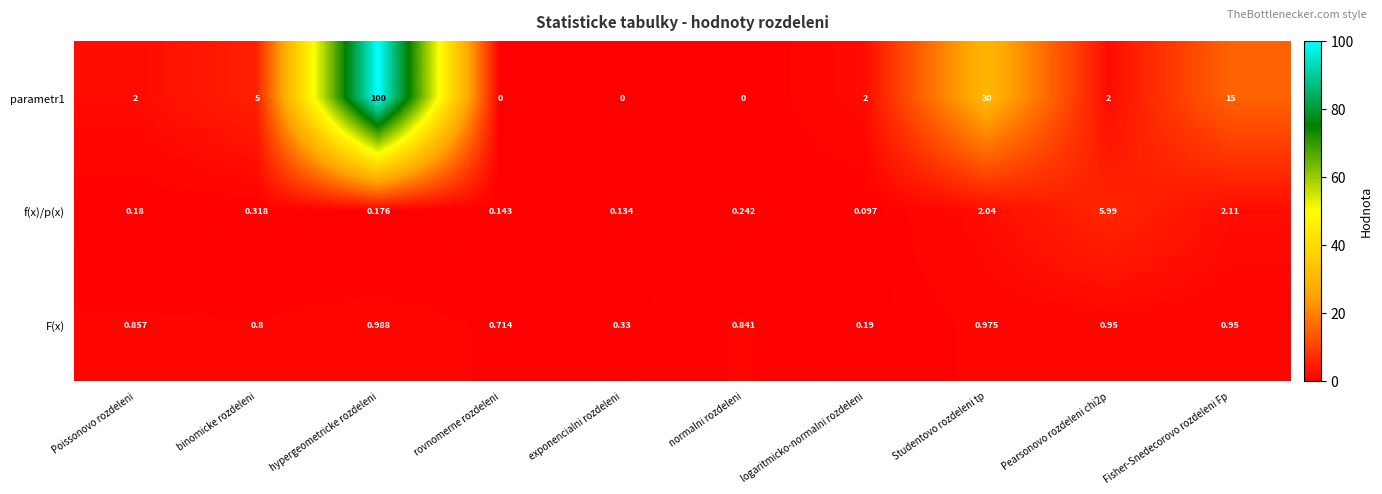

Is the value of parametr1 at hypergeometricke rozdeleni greater than the value of f(x)/p(x) at logaritmicko-normalni rozdeleni?

Yes